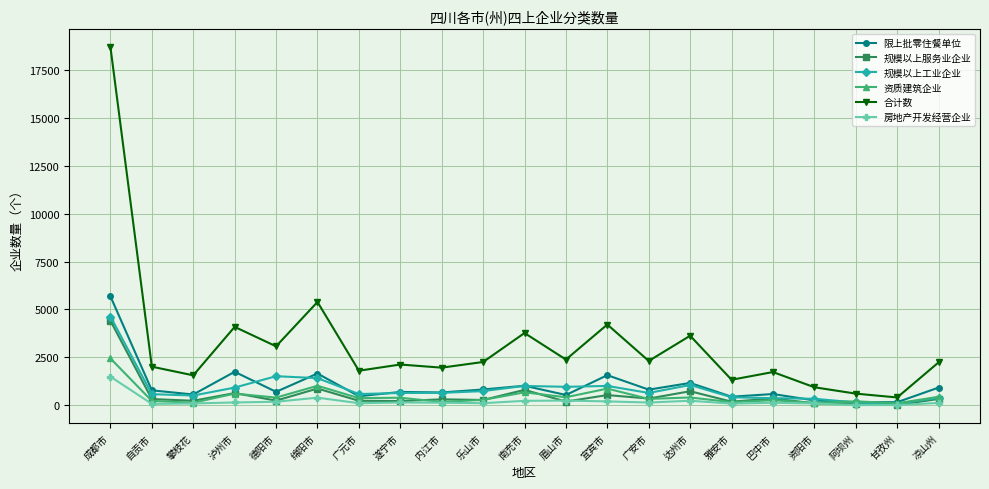

In 限上批零住餐单位, how many points are lower than both neighbors (excluding endpoints)?

8